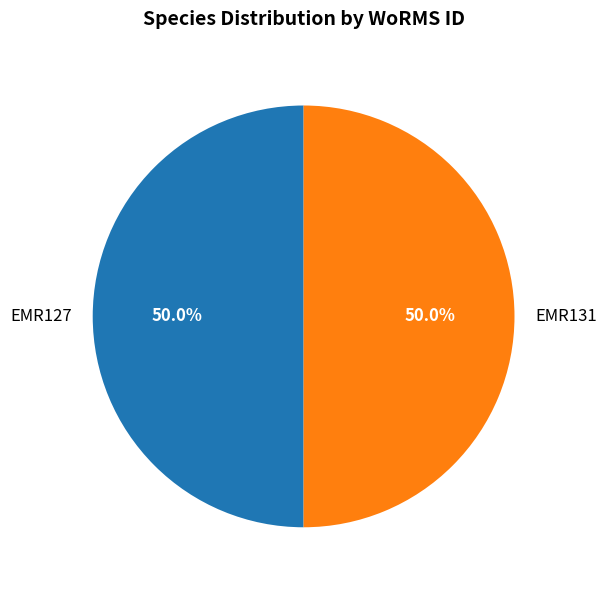

To the nearest percent, what percentage of the pie is EMR127?

50%